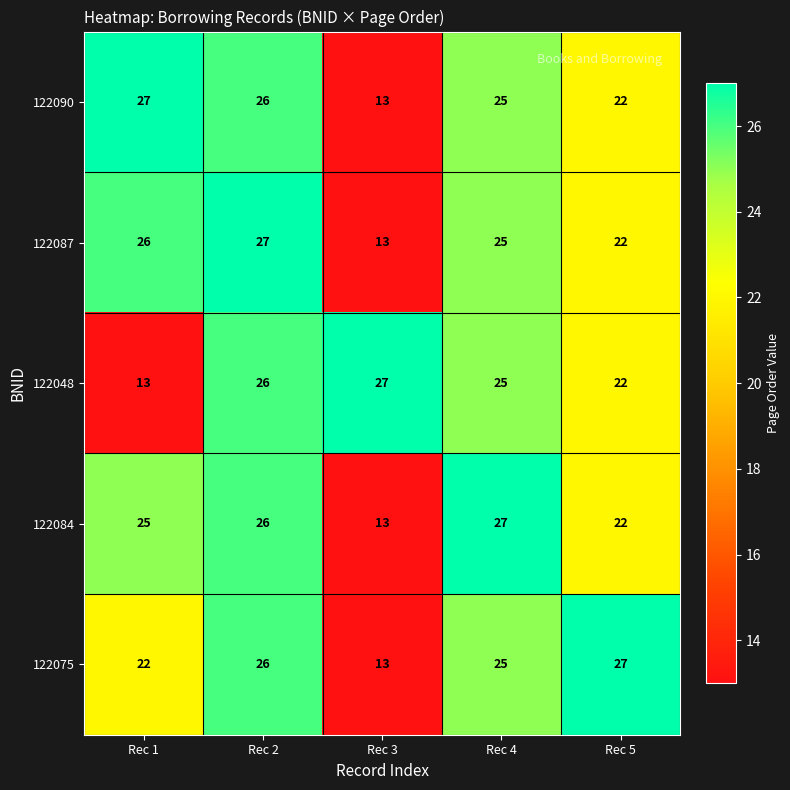

At how many categories does at least one series exceed 17?

5